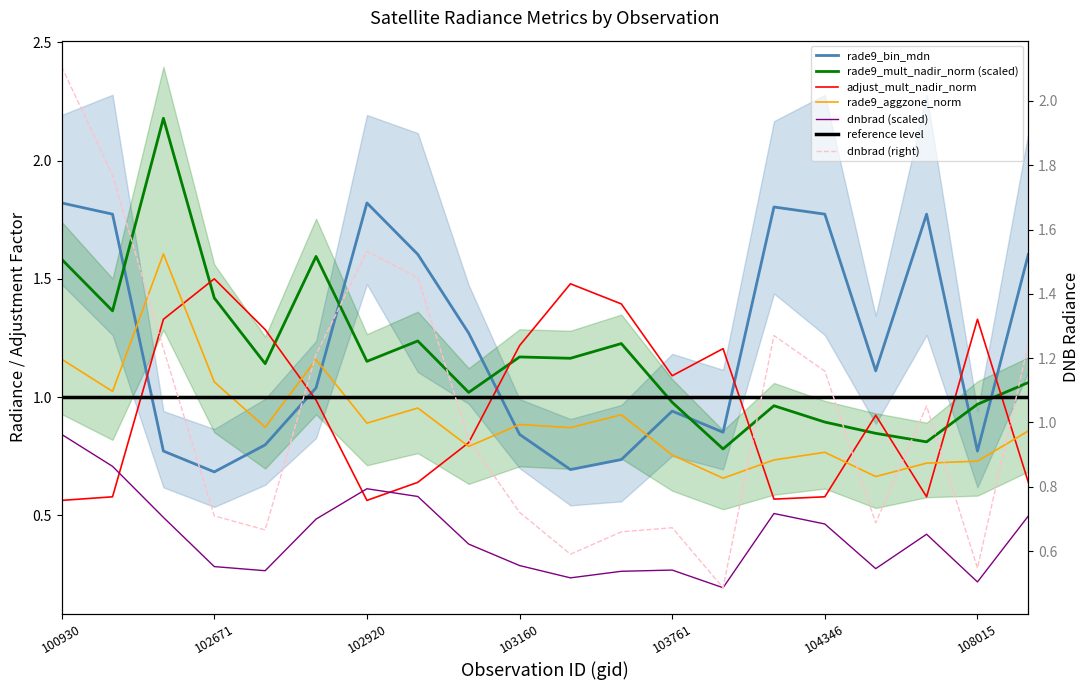

In adjust_mult_nadir_norm, how many points are lower than both neighbors (excluding endpoints)?

4